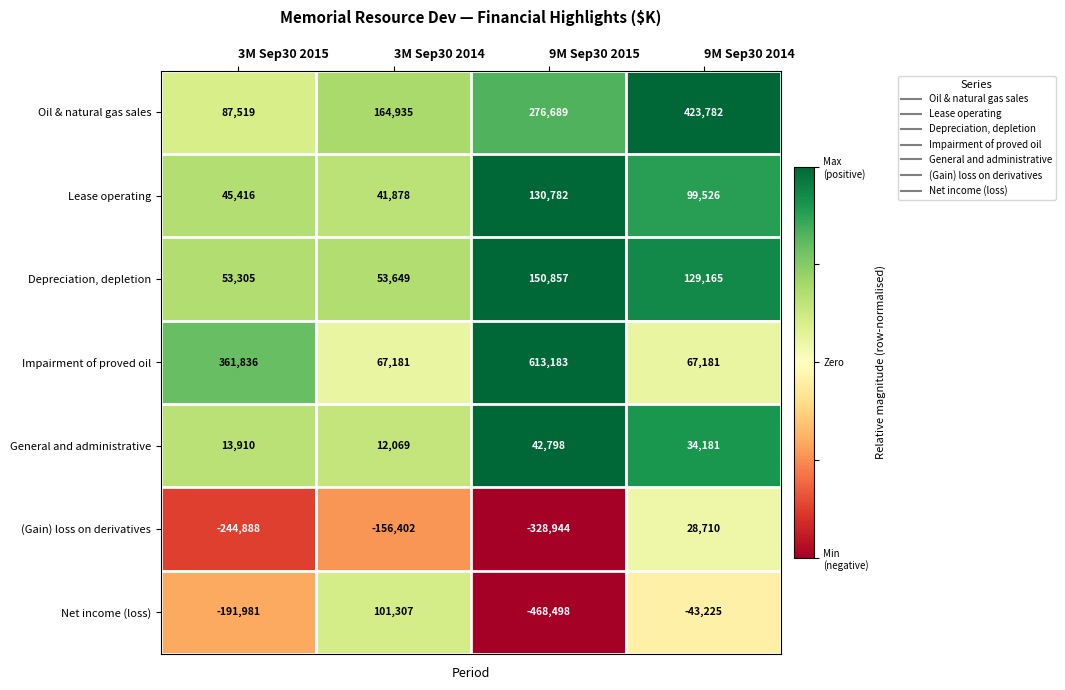

What is the difference between the maximum and minimum values in the Net income (loss) series?

569805